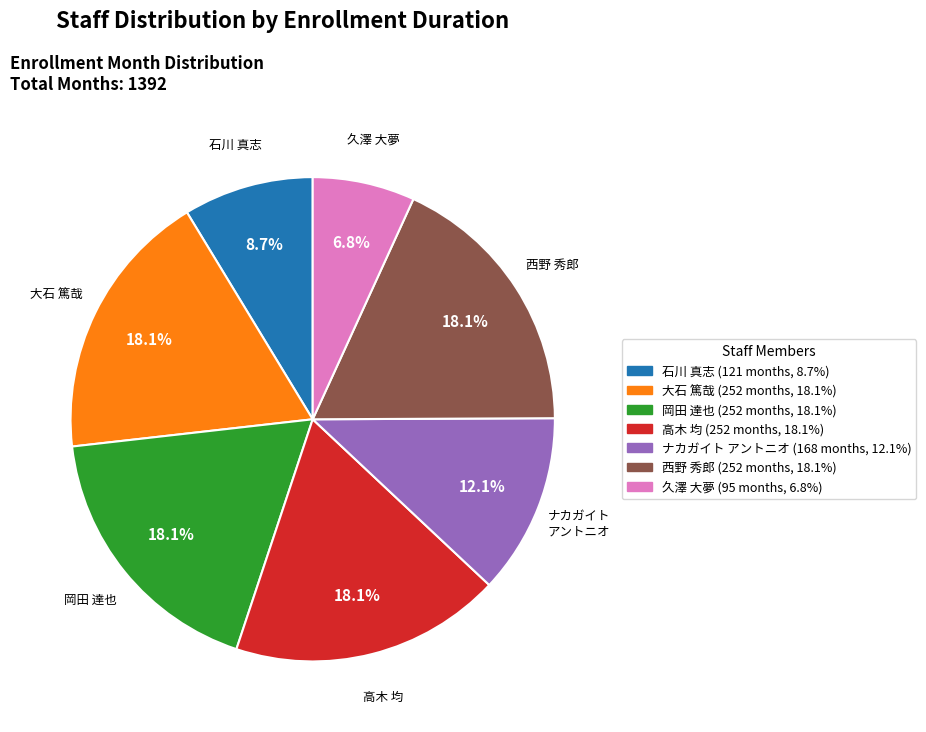

What percentage is the 大石 篤哉 slice, to the nearest percent?

18%